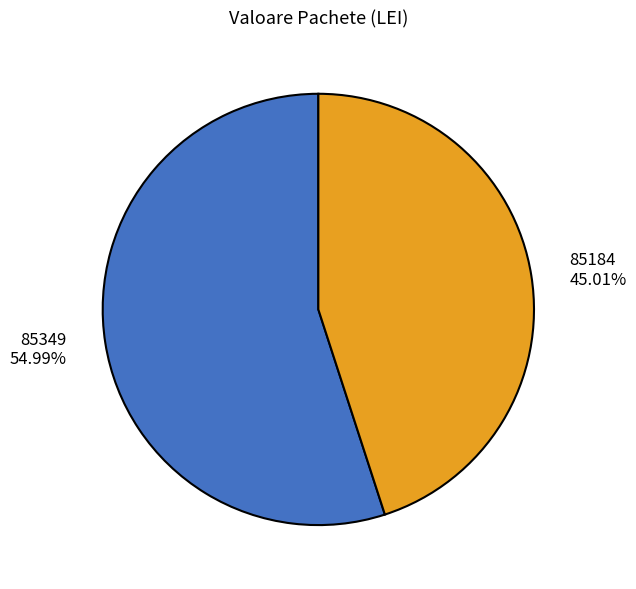

True or false: 85184 accounts for 53% of the total.

False